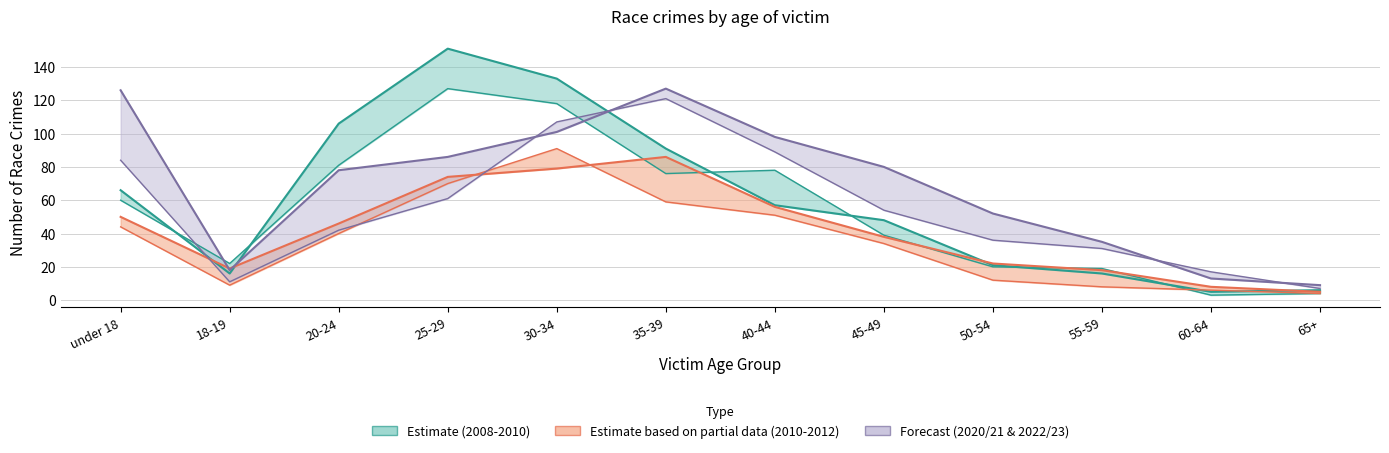

How many values in the 2011/12 series exceed 40?

5